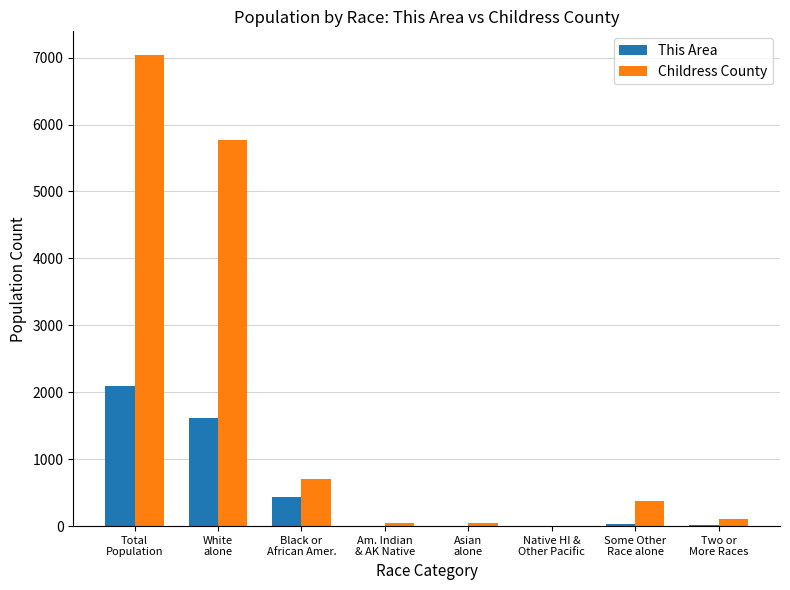

At which category is the sum across all series the highest?

Total
Population